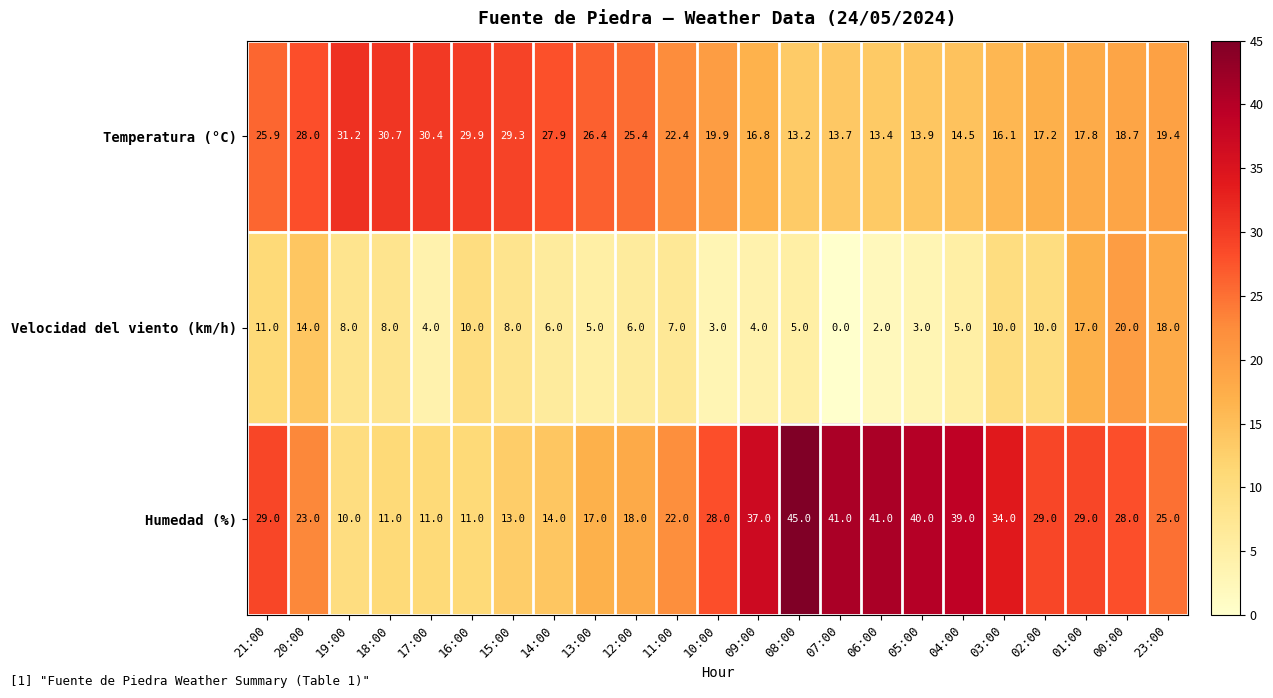

The value of Velocidad del viento (km/h) at 08:00 is 5.0. True or false?

True